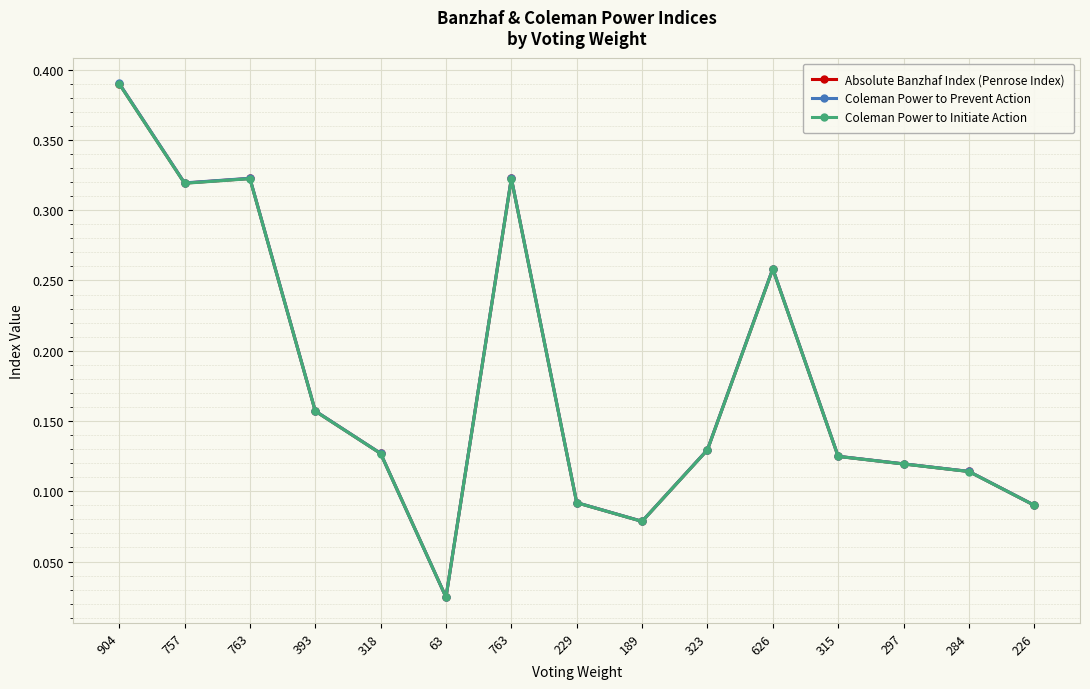

Rank the categories by Coleman Power to Prevent Action value from highest to lowest.

904, 763, 763, 757, 626, 393, 323, 318, 315, 297, 284, 229, 226, 189, 63